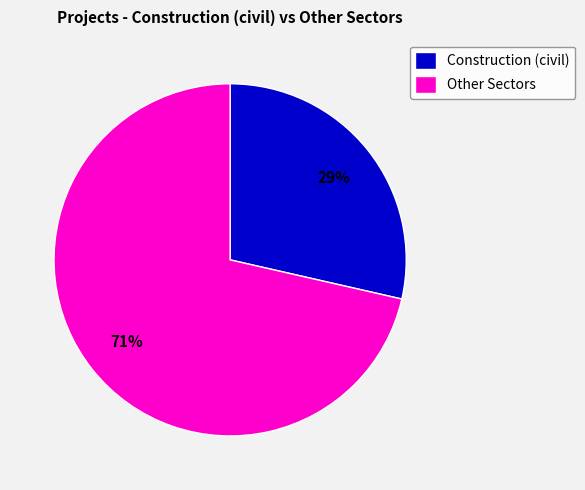

Do Other Sectors and Construction (civil) together represent more than half of the pie?

Yes